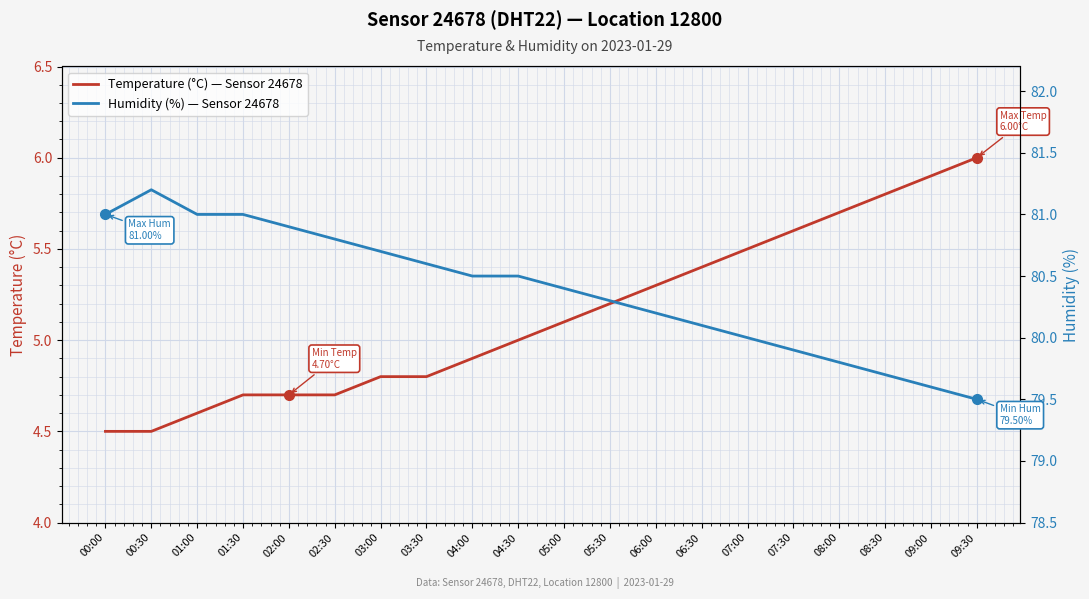

Reading left to right, extract all data points from this chart.

Temperature (°C) — Sensor 24678: 00:00=4.5	00:30=4.5	01:00=4.6	01:30=4.7	02:00=4.7	02:30=4.7	03:00=4.8	03:30=4.8	04:00=4.9	04:30=5.0	05:00=5.1	05:30=5.2	06:00=5.3	06:30=5.4	07:00=5.5	07:30=5.6	08:00=5.7	08:30=5.8	09:00=5.9	09:30=6.0
Humidity (%) — Sensor 24678: 00:00=81.0	00:30=81.2	01:00=81.0	01:30=81.0	02:00=80.9	02:30=80.8	03:00=80.7	03:30=80.6	04:00=80.5	04:30=80.5	05:00=80.4	05:30=80.3	06:00=80.2	06:30=80.1	07:00=80.0	07:30=79.9	08:00=79.8	08:30=79.7	09:00=79.6	09:30=79.5